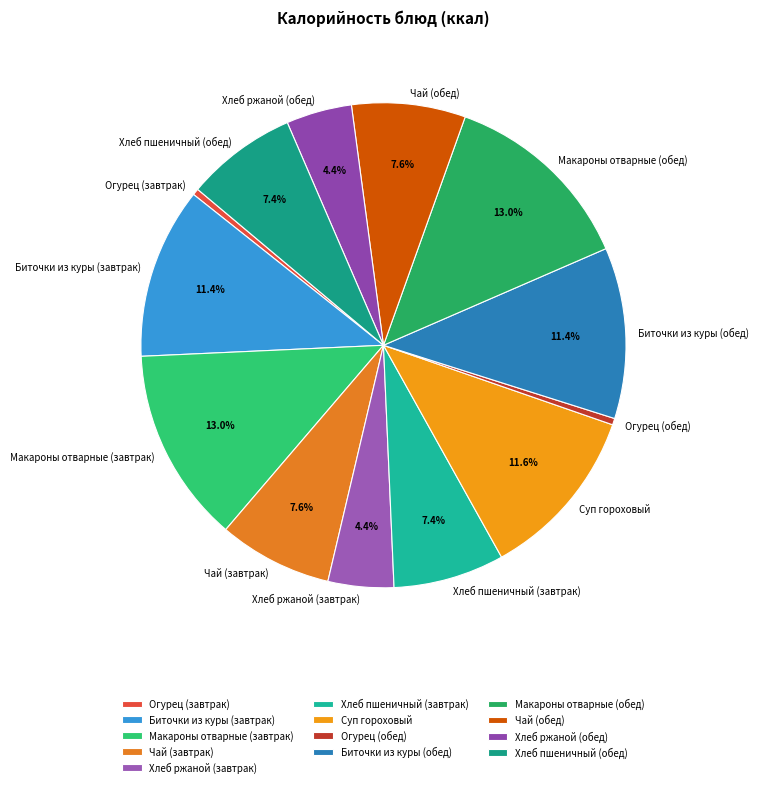

To the nearest percent, what percentage of the pie is Биточки из куры (обед)?

11%